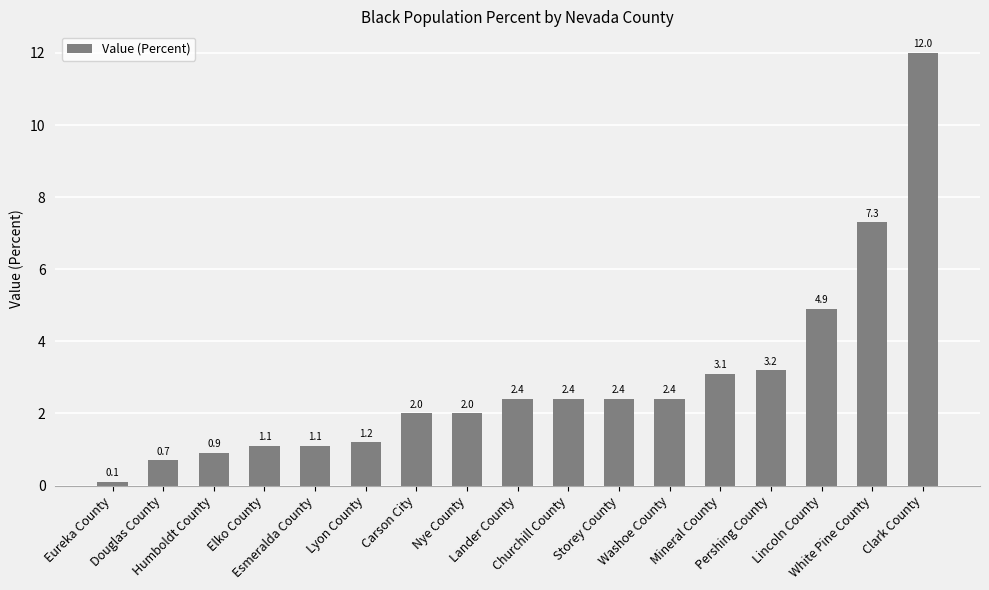

What is the maximum value shown in the chart?

12.0